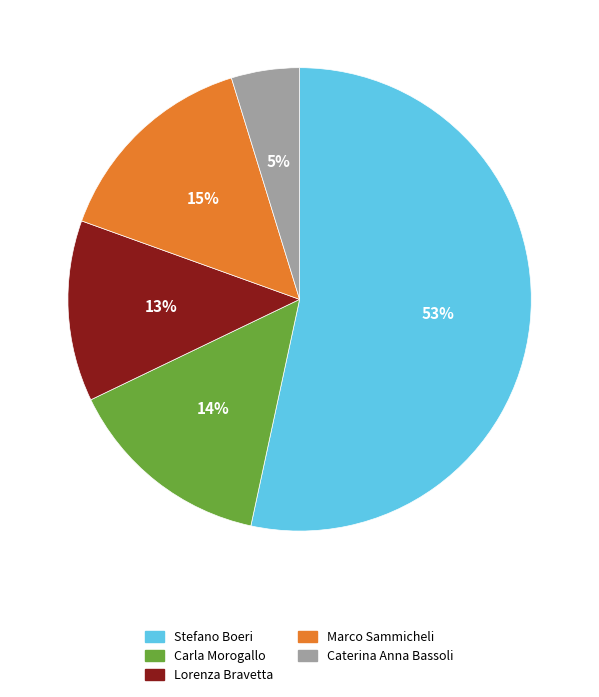

To the nearest percent, what is the average slice percentage?

20%